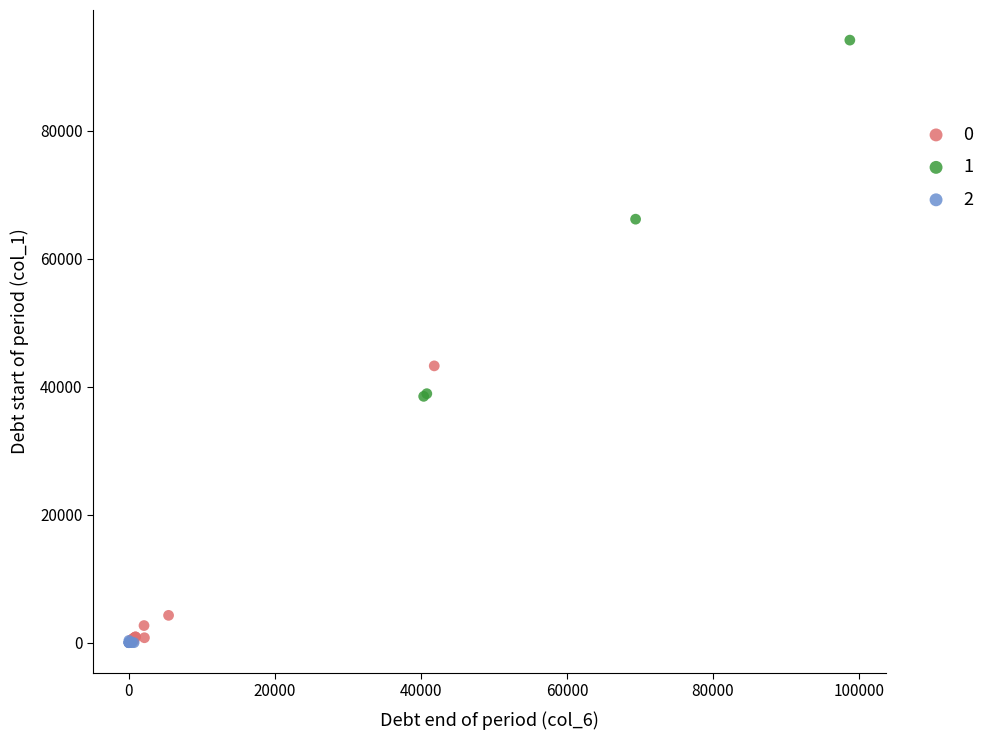

What are all the series names shown in the legend?

0, 1, 2